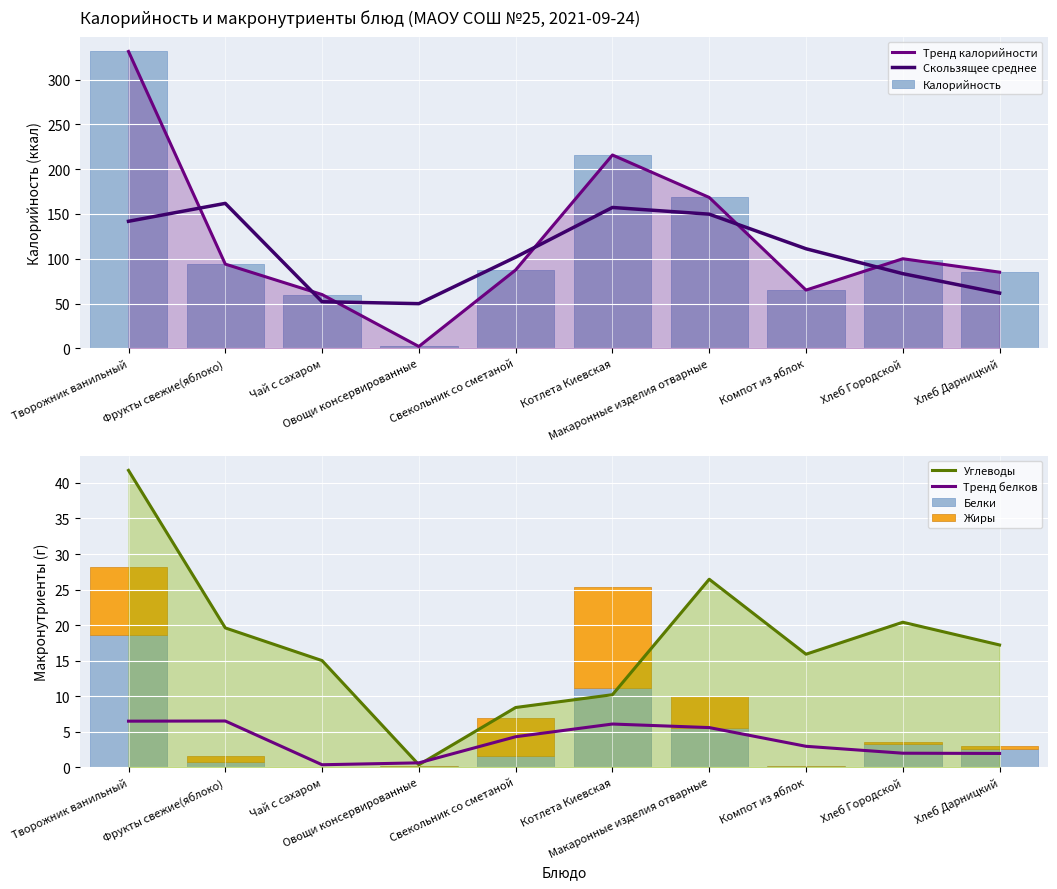

The value of Белки at Овощи консервированные is 0.2. True or false?

False